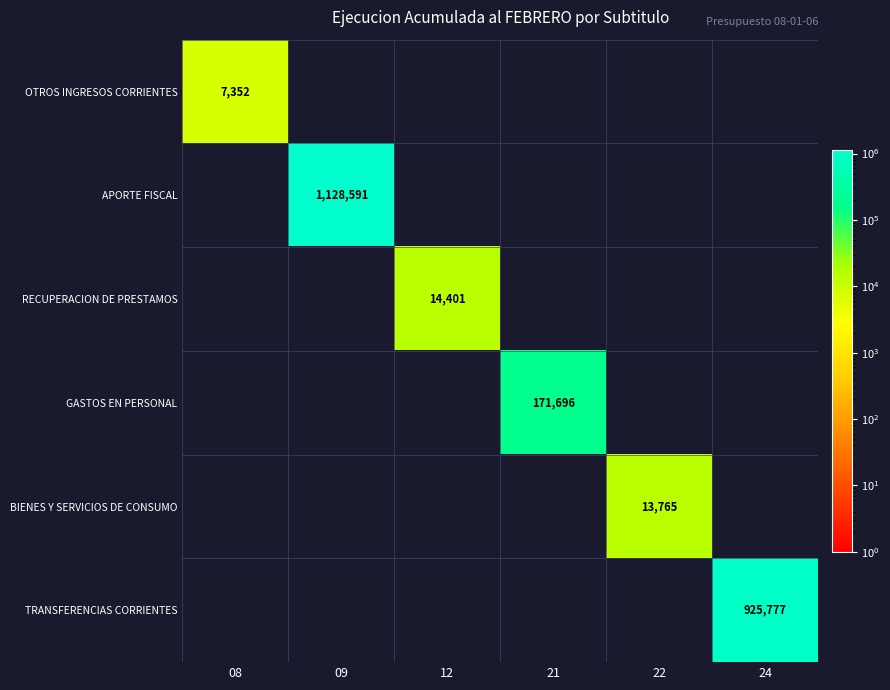

Is it true that TRANSFERENCIAS CORRIENTES equals 428516 at 24?

False